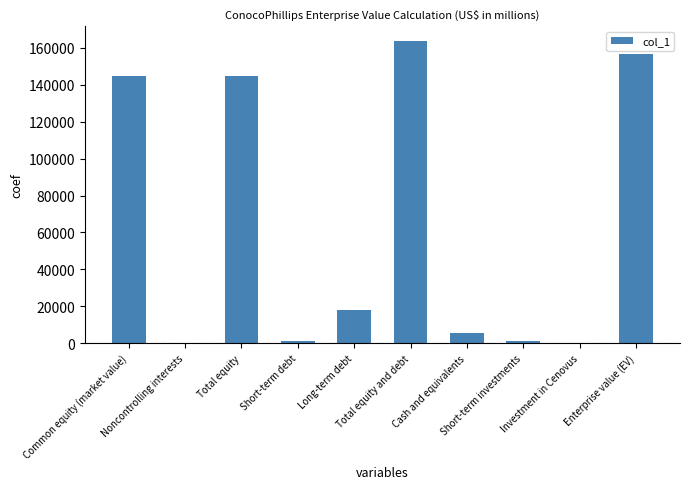

Which label corresponds to the largest value in the chart?

Total equity and debt